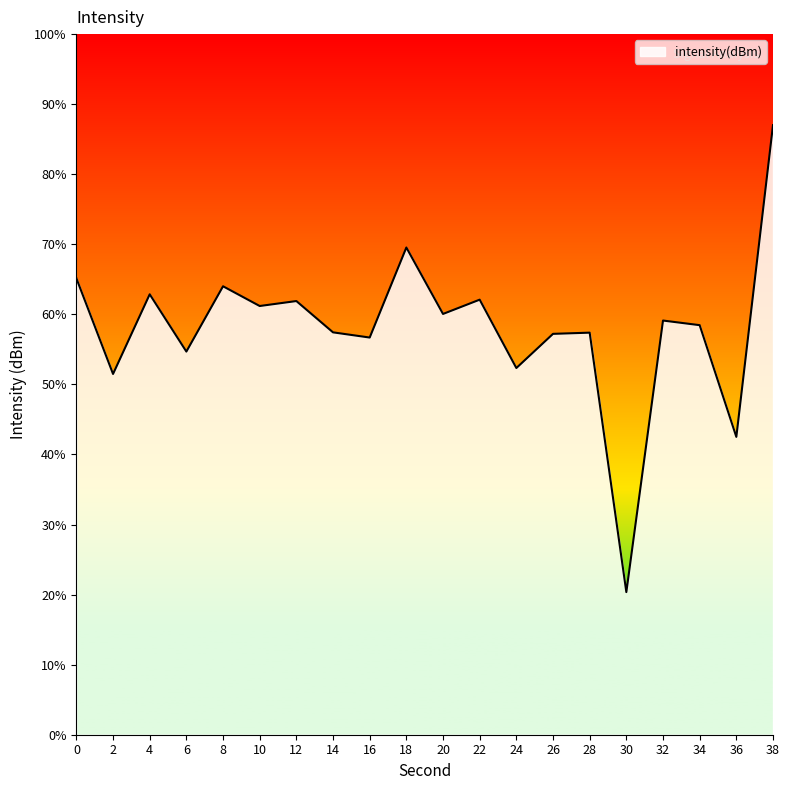

What is the difference between the maximum and minimum values?

66.7